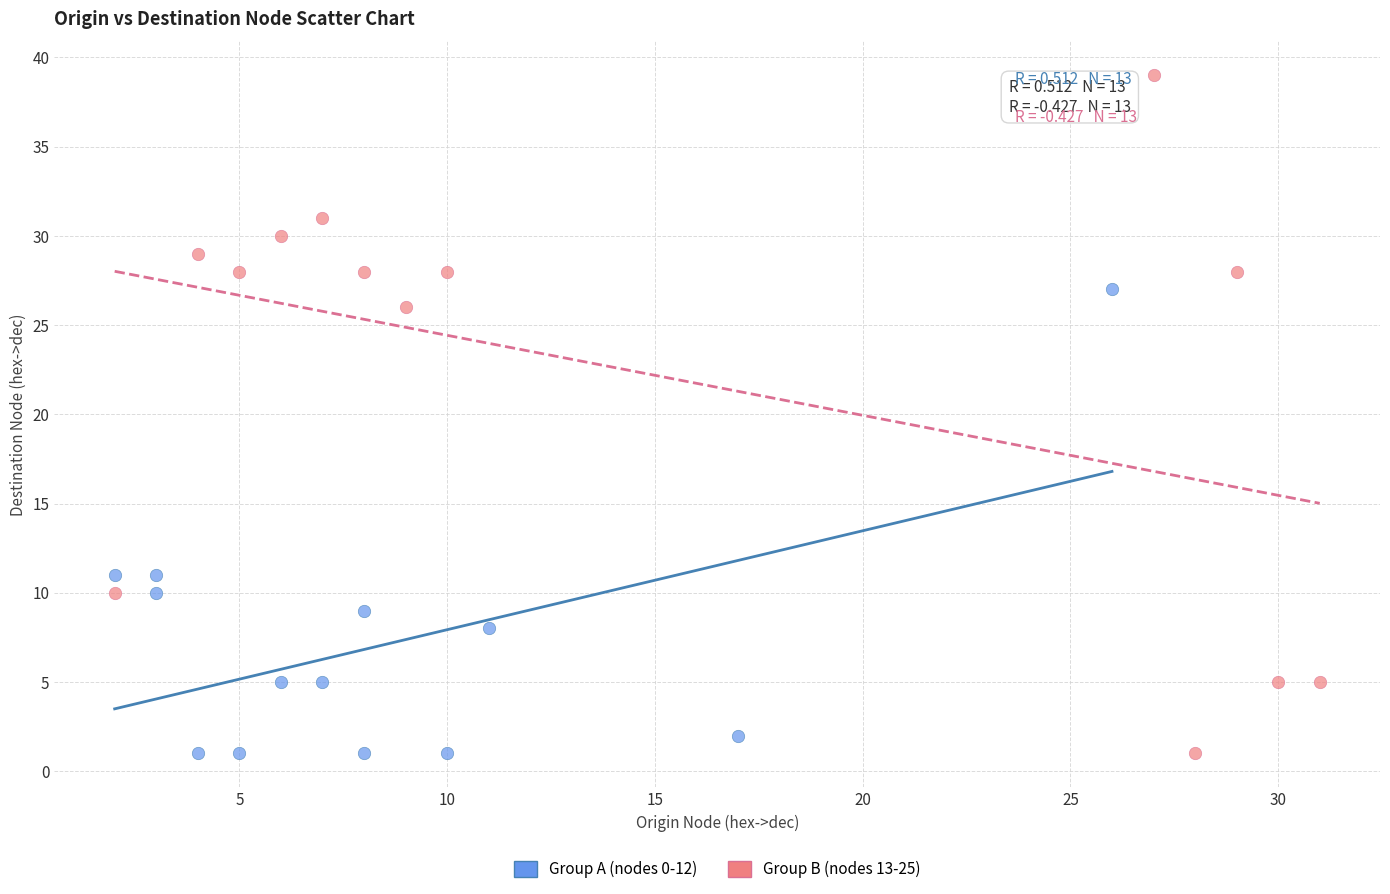

What are all the series names shown in the legend?

Group A (nodes 0-12), Group B (nodes 13-25)